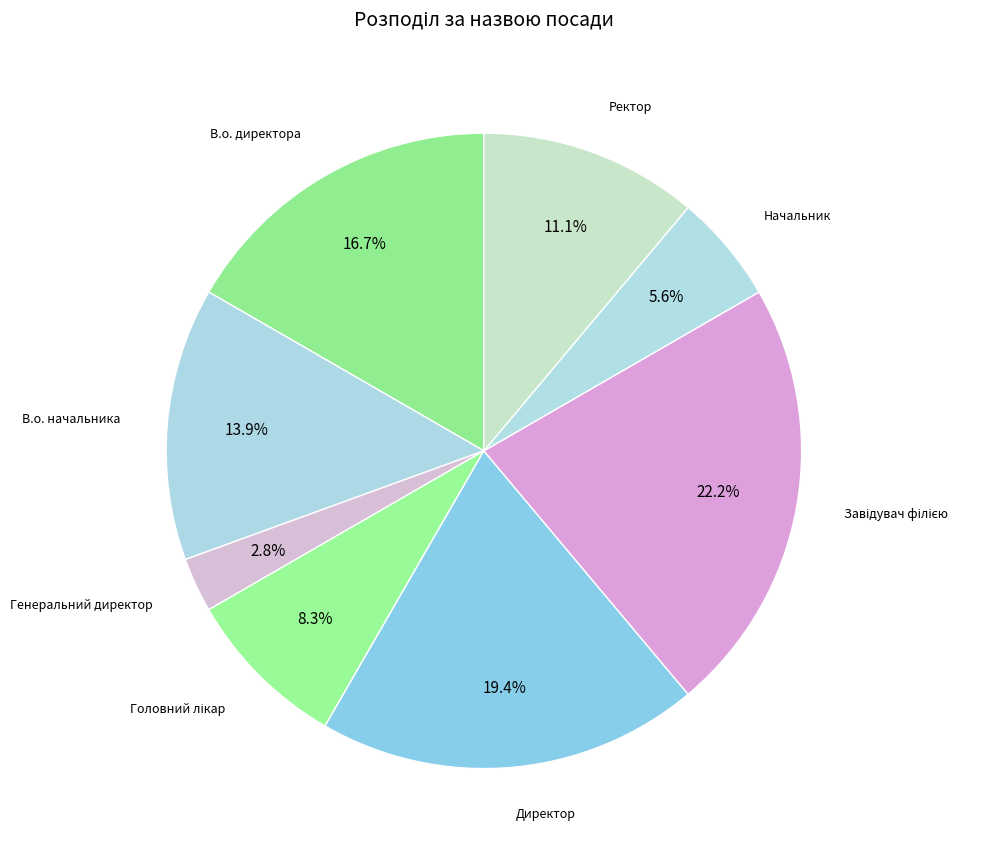

Is there a majority slice in this chart?

No